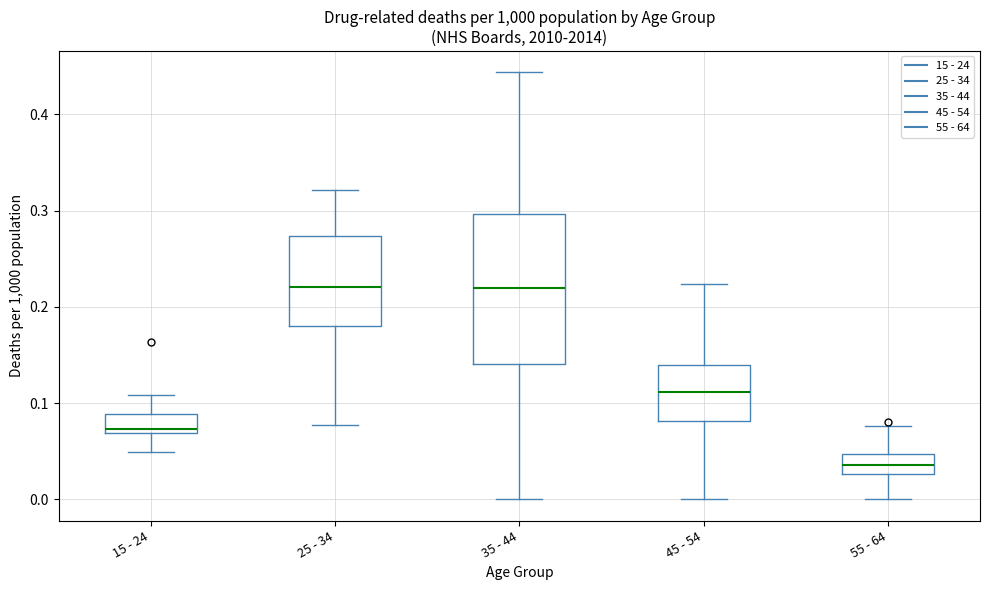

Reading left to right, read every box against the y-axis: the position of its median line, the range the box covers, and the ends of its whiskers. The values are not printed on the chart, so give them approximately, as read against the axis.

15 - 24: median 0.07 (just above the box's lower edge), box 0.07 to 0.09, whiskers 0.05 to 0.11
25 - 34: median 0.22, box 0.18 to 0.27, whiskers 0.08 to 0.32
35 - 44: median 0.22, box 0.14 to 0.30, whiskers 0.00 to 0.44
45 - 54: median 0.11, box 0.08 to 0.14, whiskers 0.00 to 0.22
55 - 64: median 0.04, box 0.03 to 0.05, whiskers 0.00 to 0.08